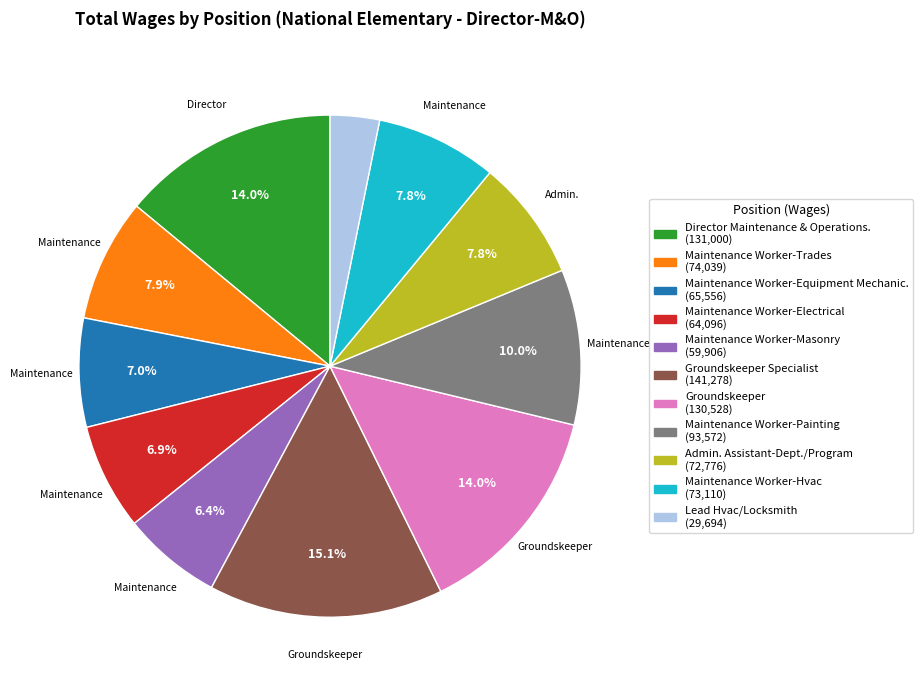

Which slice is the largest?

Groundskeeper Specialist (141,278)